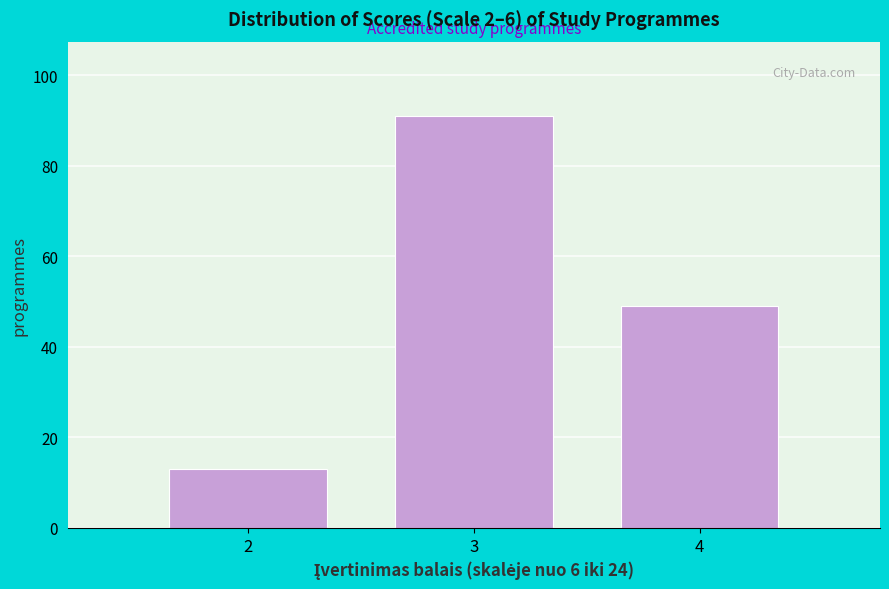

Reading left to right, what are all the values shown in this chart?

2=13	3=91	4=49